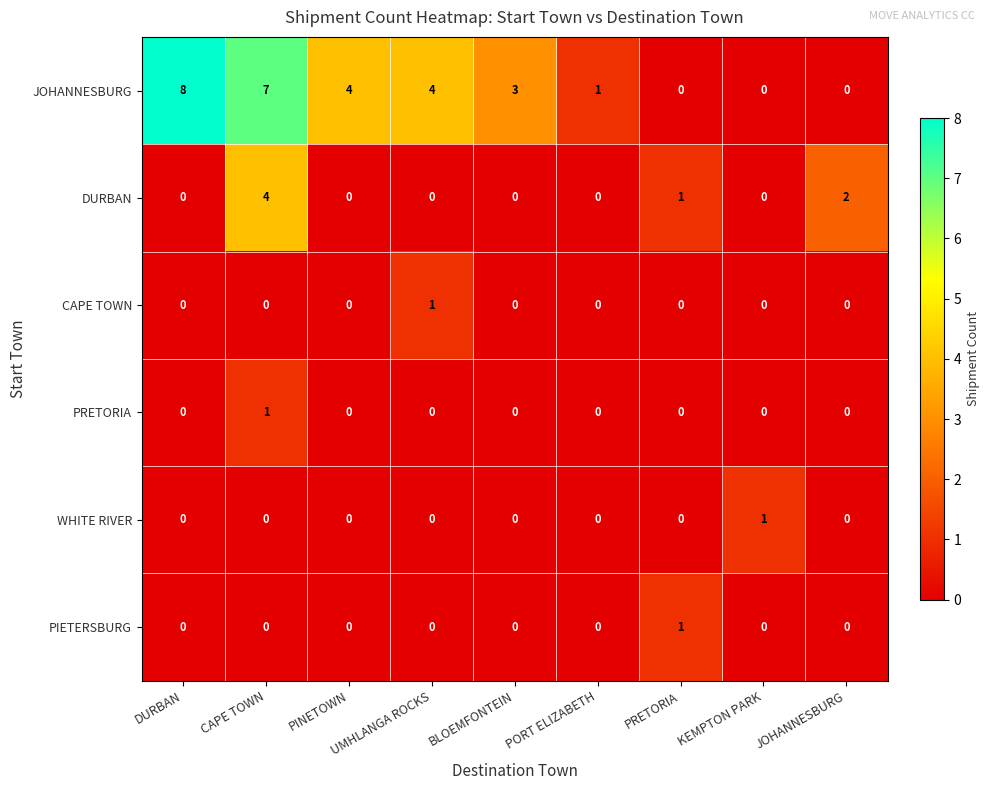

Which series has the largest range (max minus min)?

JOHANNESBURG